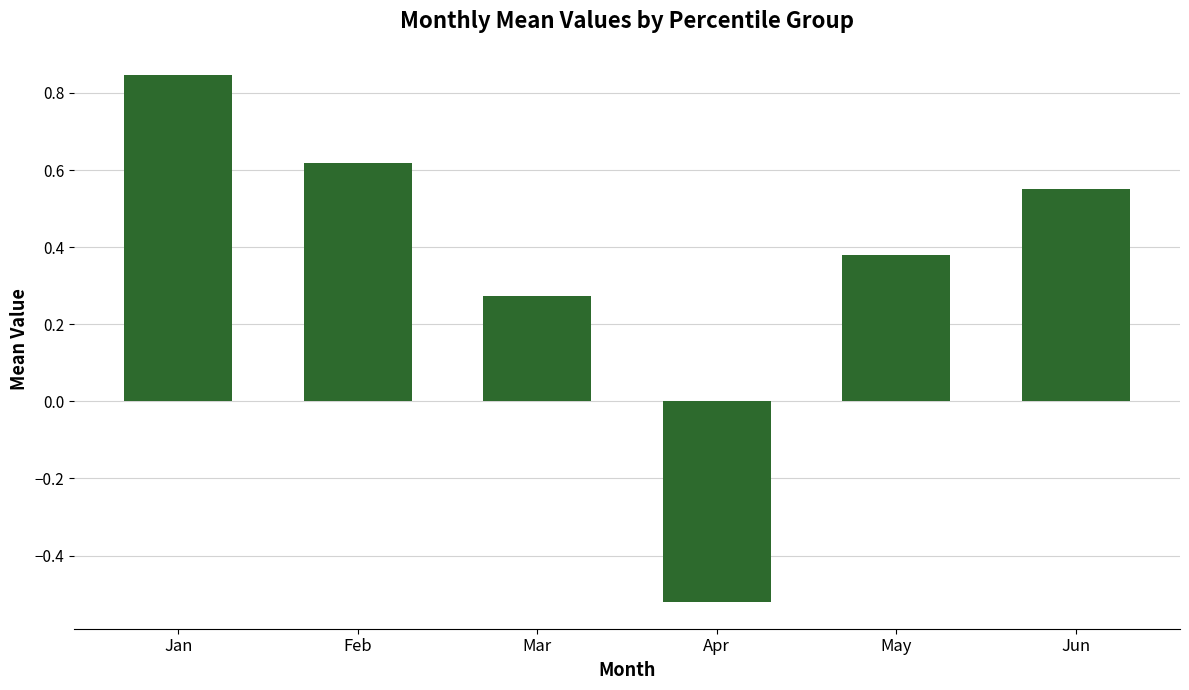

Which has a higher value, Apr or Jun?

Jun